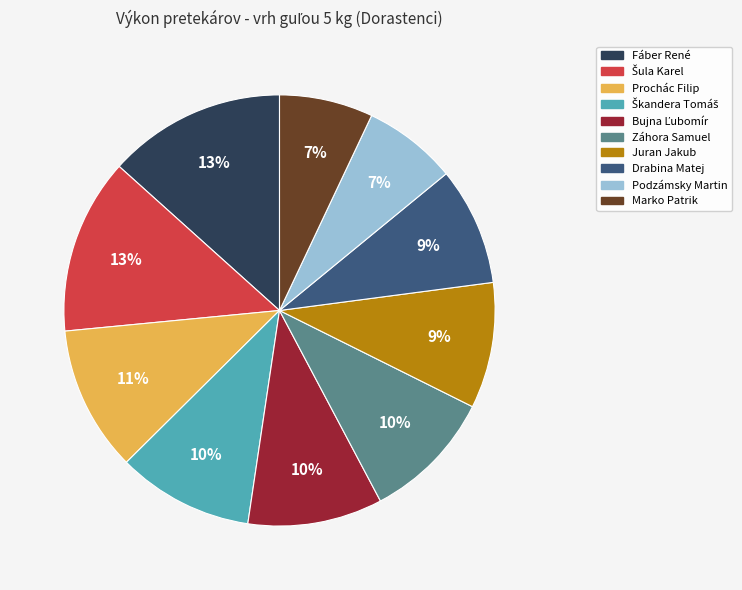

Between Prochác Filip and Juran Jakub, which is larger?

Prochác Filip